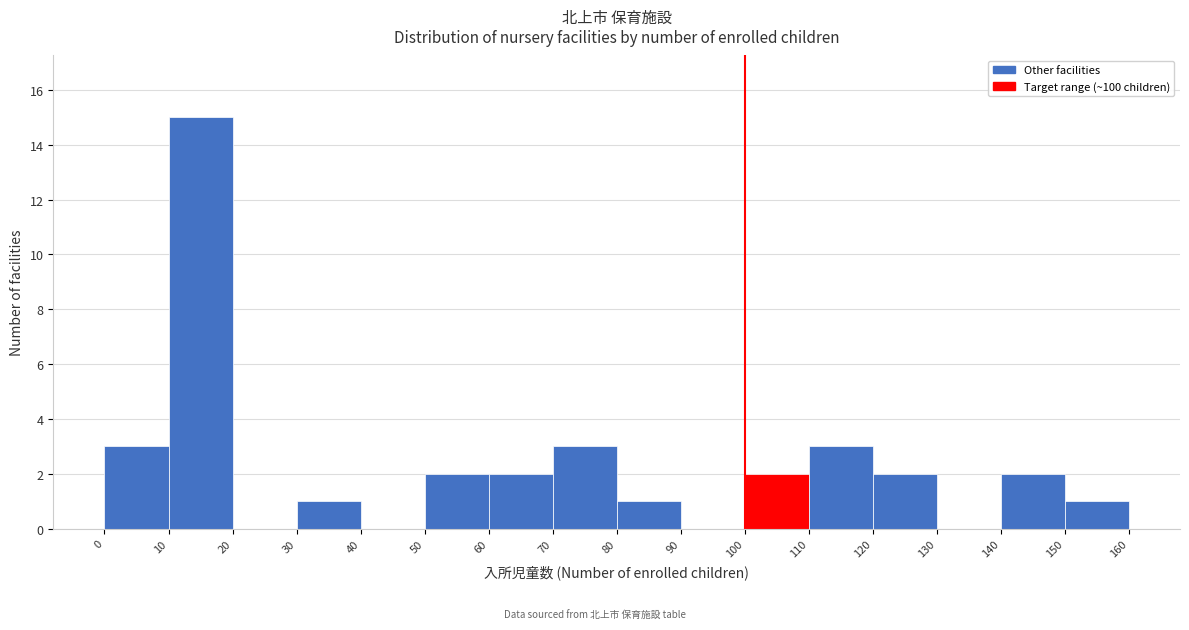

Reading left to right, transcribe this chart: for each bar, give the range it covers on the x-axis and its height. The values are not printed on the chart, so give them approximately, as read against the axis.

0 to 10: 3
10 to 20: 15
20 to 30: 0
30 to 40: 1
40 to 50: 0
50 to 60: 2
60 to 70: 2
70 to 80: 3
80 to 90: 1
90 to 100: 0
100 to 110: 2
110 to 120: 3
120 to 130: 2
130 to 140: 0
140 to 150: 2
150 to 160: 1